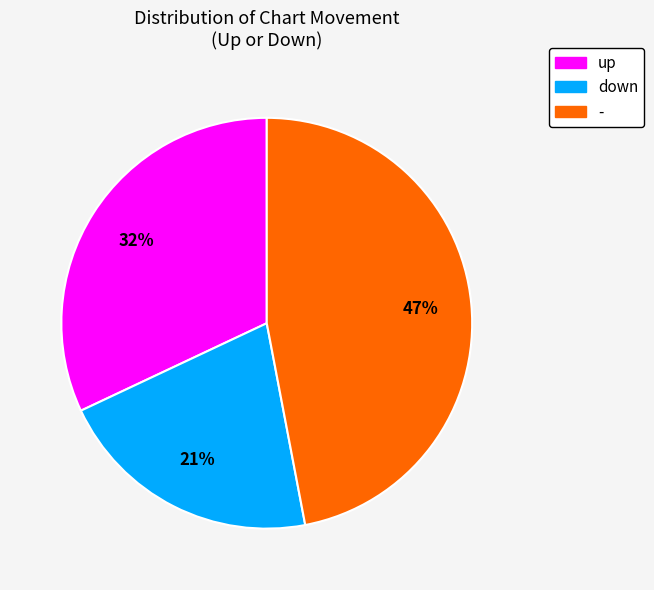

Rank the categories by value from highest to lowest.

-, up, down